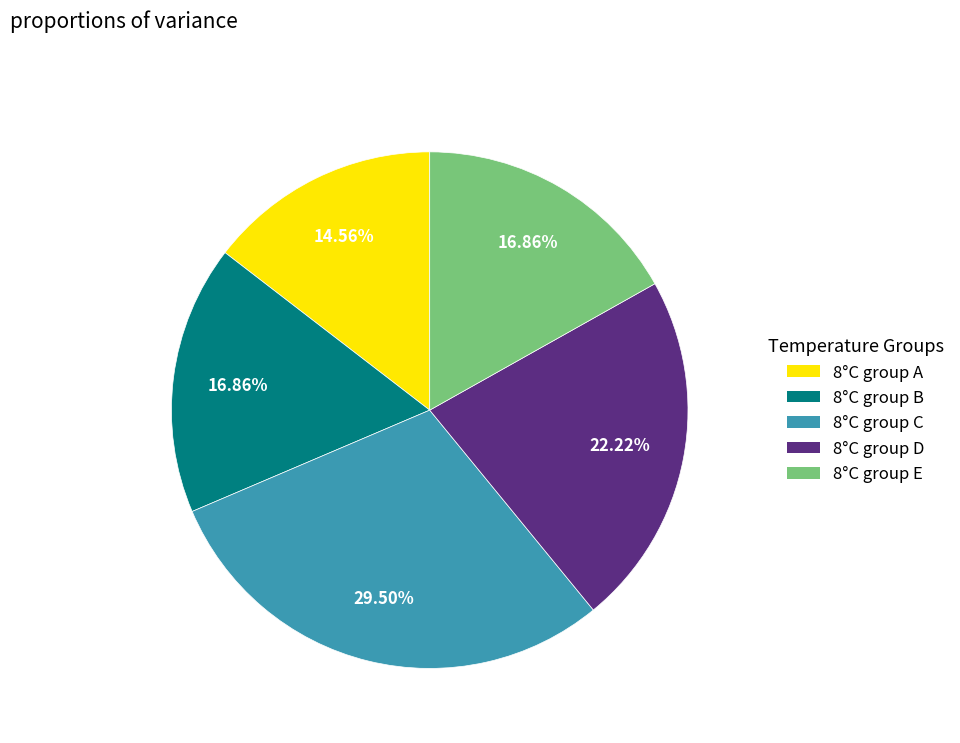

Is there a majority slice in this chart?

No